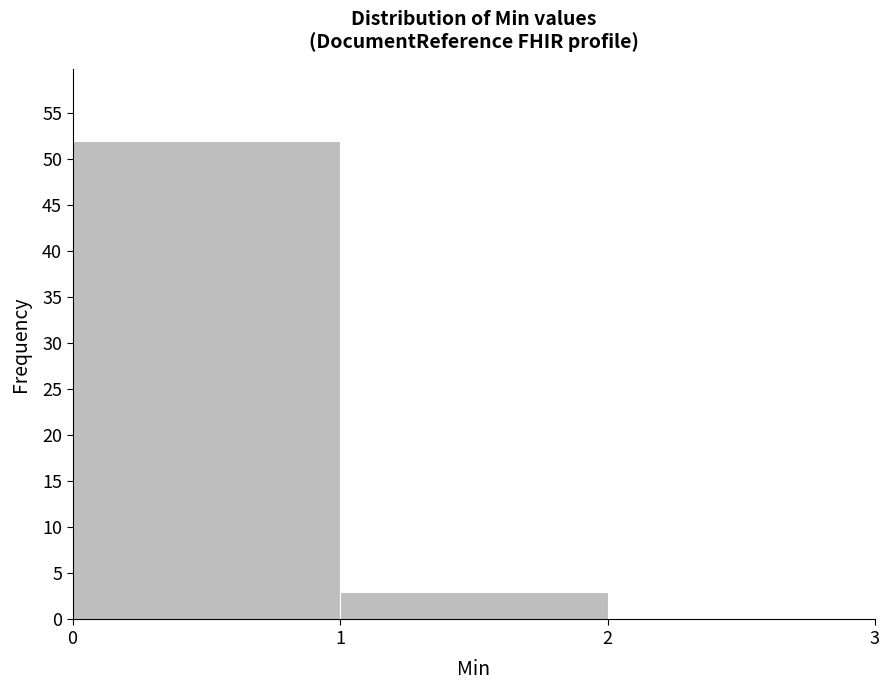

Over which range of the x-axis is the bar tallest?

0 to 1